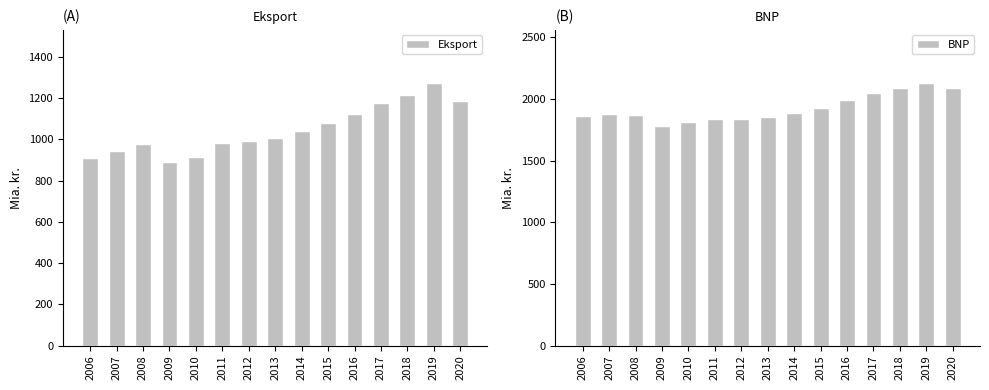

What is the lowest value of the BNP series?

1777.7